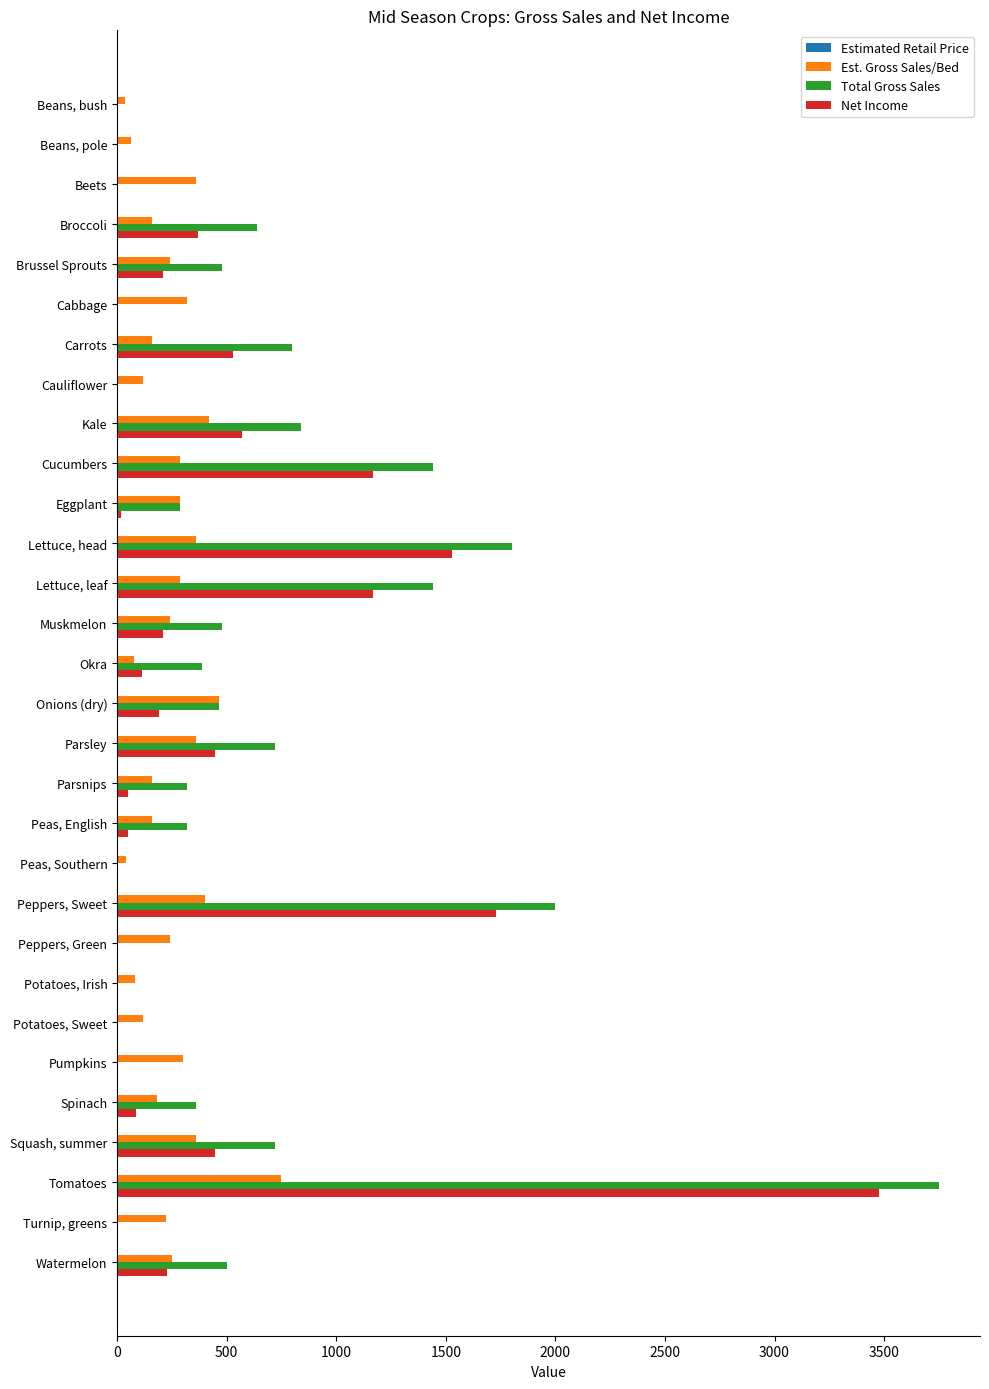

The Net Income series shows -1803.6 at Cauliflower. True or false?

False